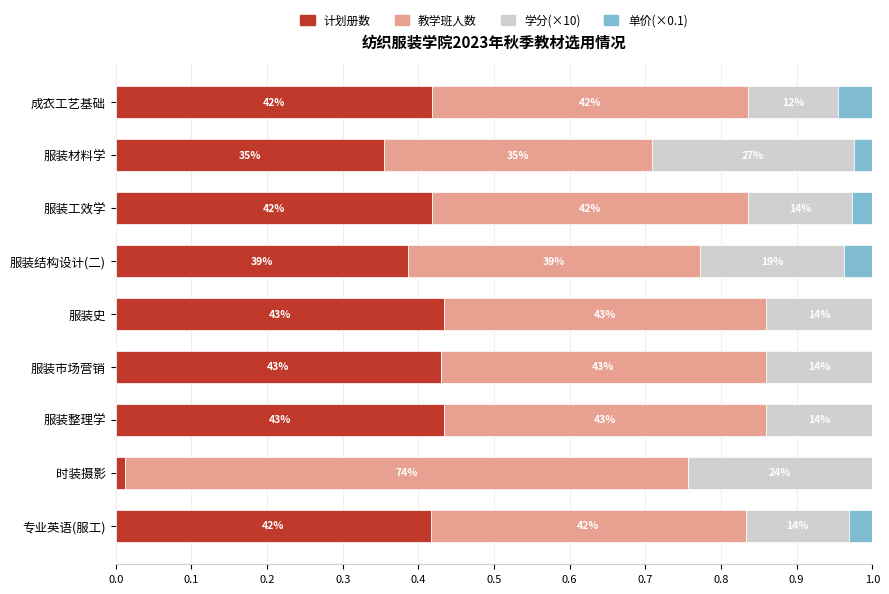

What are all the series names shown in the legend?

计划册数, 教学班人数, 学分(×10), 单价(×0.1)